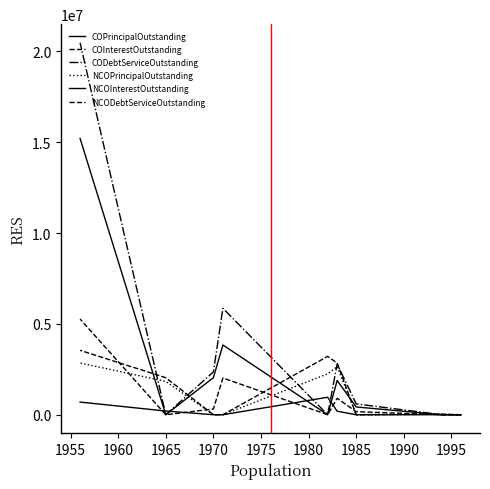

Is this an area chart (filled region under the line)?

No